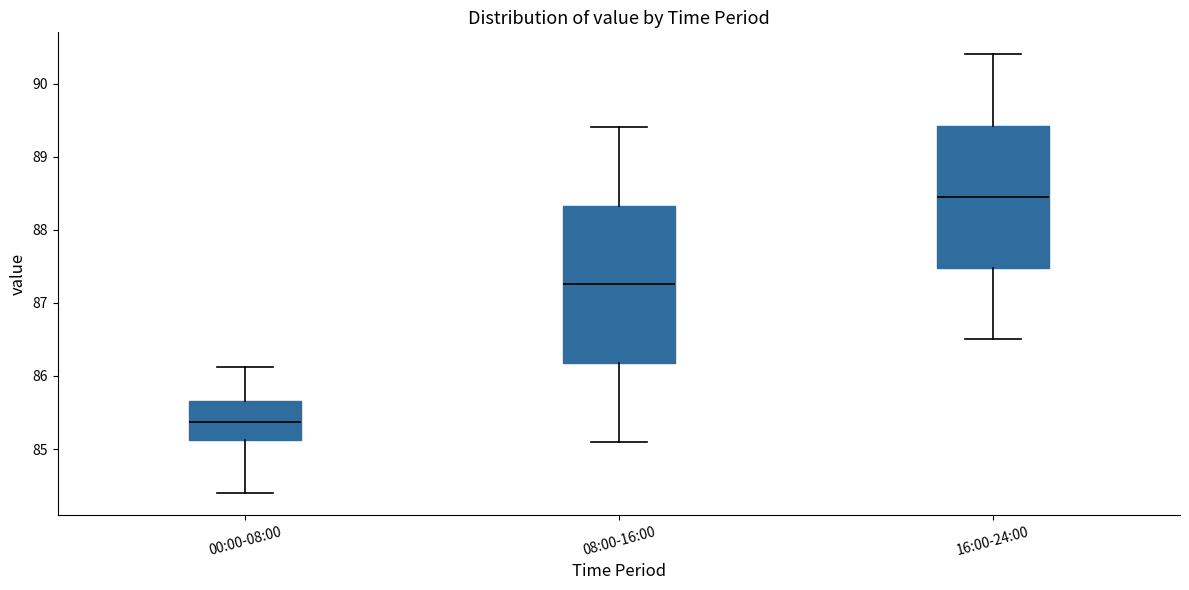

Where is the lower edge of the box for 08:00-16:00 on the y-axis? The values are not printed on the chart, so give them approximately, as read against the axis.

86.2